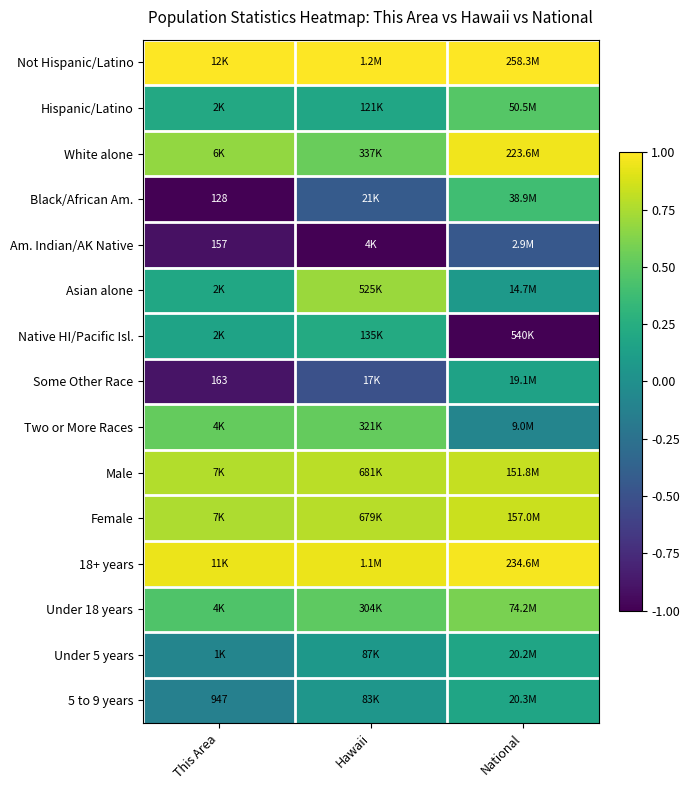

At which category is the sum across all series the highest?

National